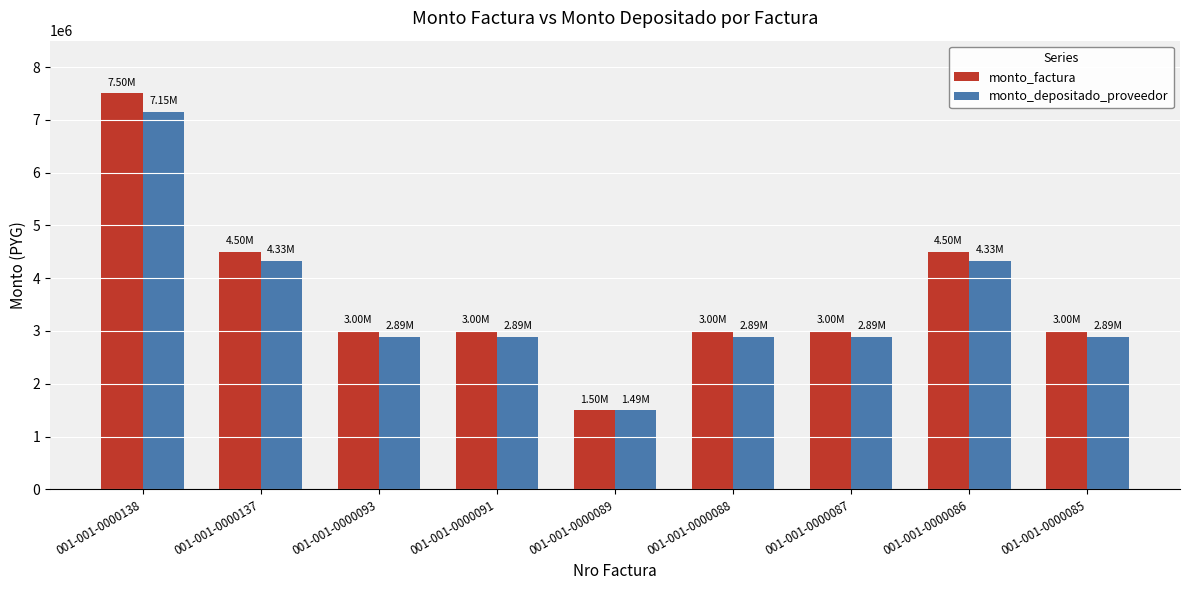

What is the spread (max minus min) of values at 001-001-0000093?

111200